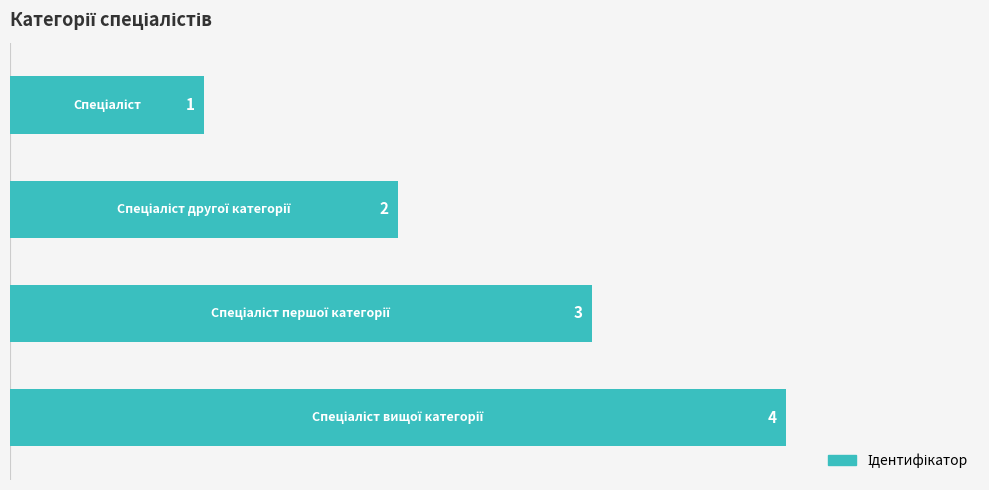

What is the sum of all values?

10